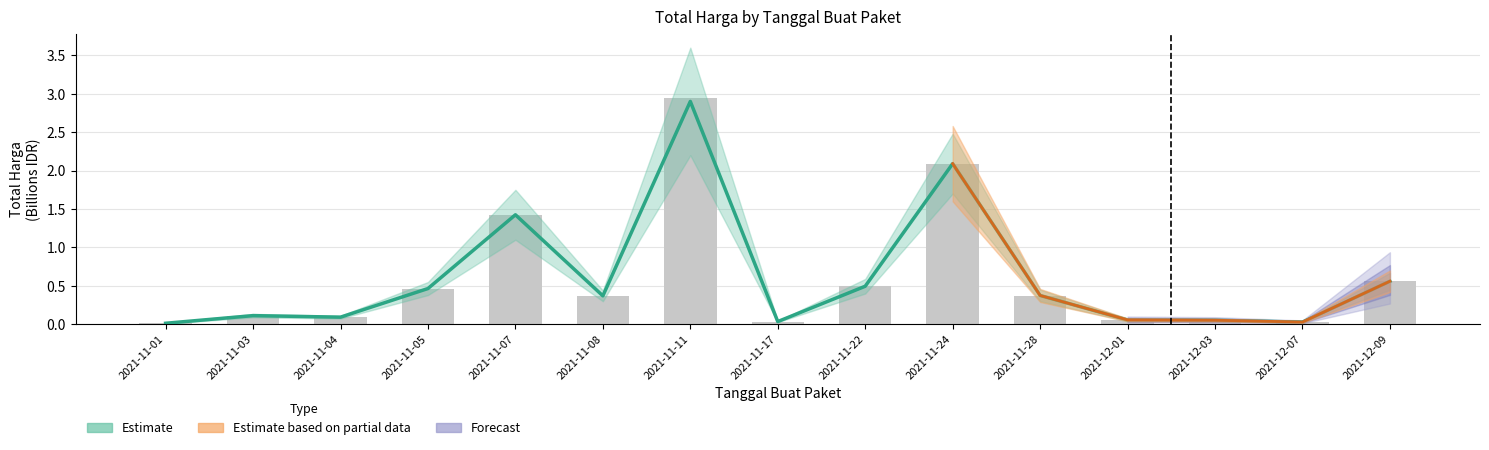

Does the chart contain any negative values?

No